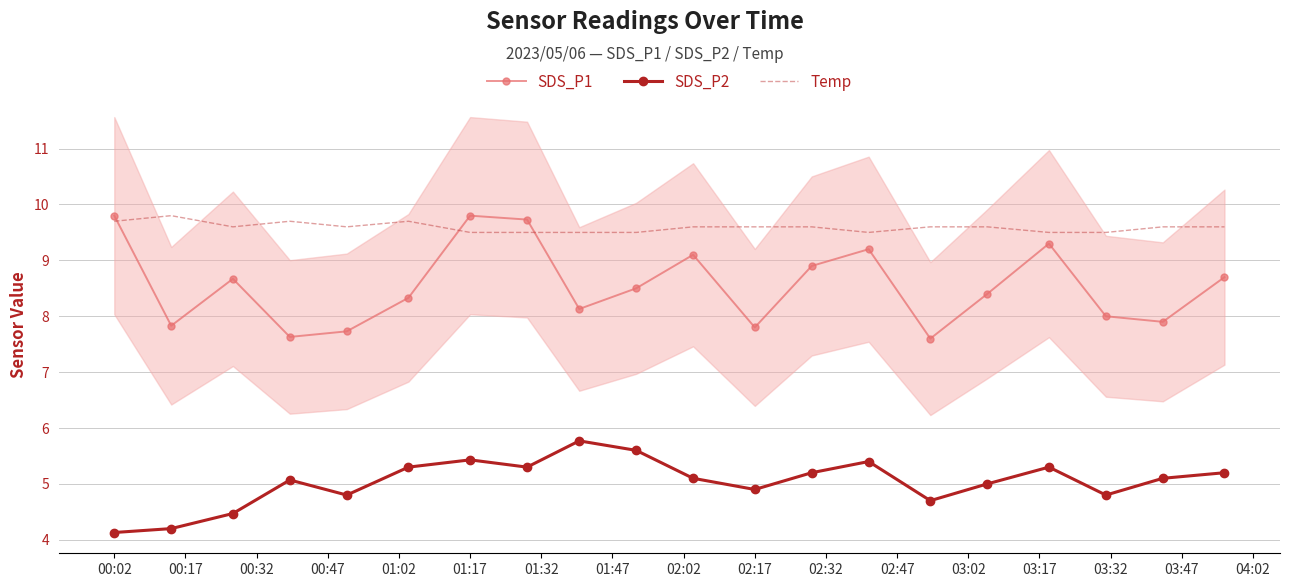

True or false: Temp and SDS_P1 cross at least once.

True